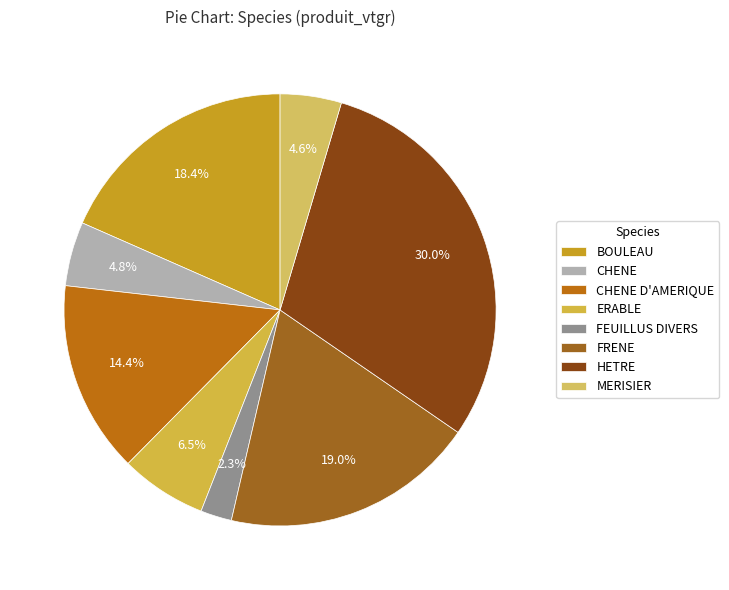

To the nearest percent, what is the combined percentage of CHENE D'AMERIQUE and HETRE?

44%